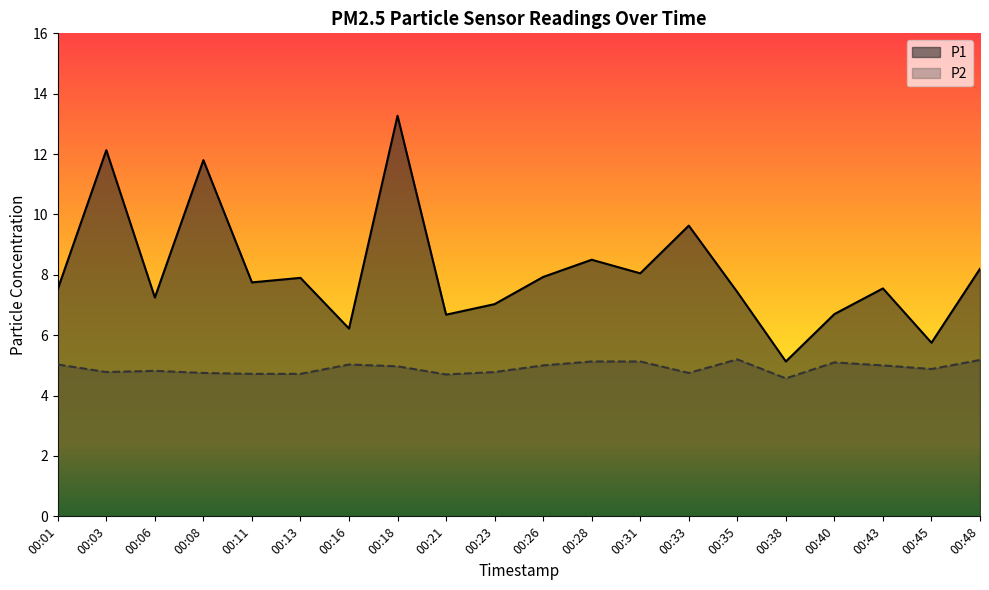

Reading right to left, list all the values displayed in this chart.

P1: 00:48=8.2	00:45=5.8	00:43=7.5	00:40=6.7	00:38=5.1	00:35=7.4	00:33=9.6	00:31=8.1	00:28=8.5	00:26=7.9	00:23=7.0	00:21=6.7	00:18=13.3	00:16=6.2	00:13=7.9	00:11=7.8	00:08=11.8	00:06=7.2	00:03=12.1	00:01=7.5
P2: 00:48=5.2	00:45=4.9	00:43=5.0	00:40=5.1	00:38=4.6	00:35=5.2	00:33=4.8	00:31=5.1	00:28=5.1	00:26=5.0	00:23=4.8	00:21=4.7	00:18=5.0	00:16=5.0	00:13=4.7	00:11=4.7	00:08=4.8	00:06=4.8	00:03=4.8	00:01=5.0